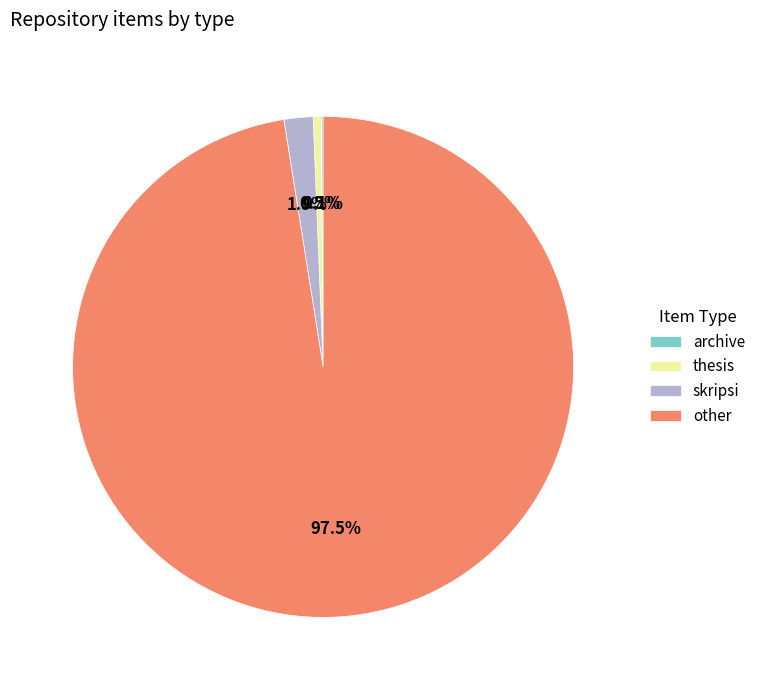

What percentage do skripsi and other together represent?

99.4%